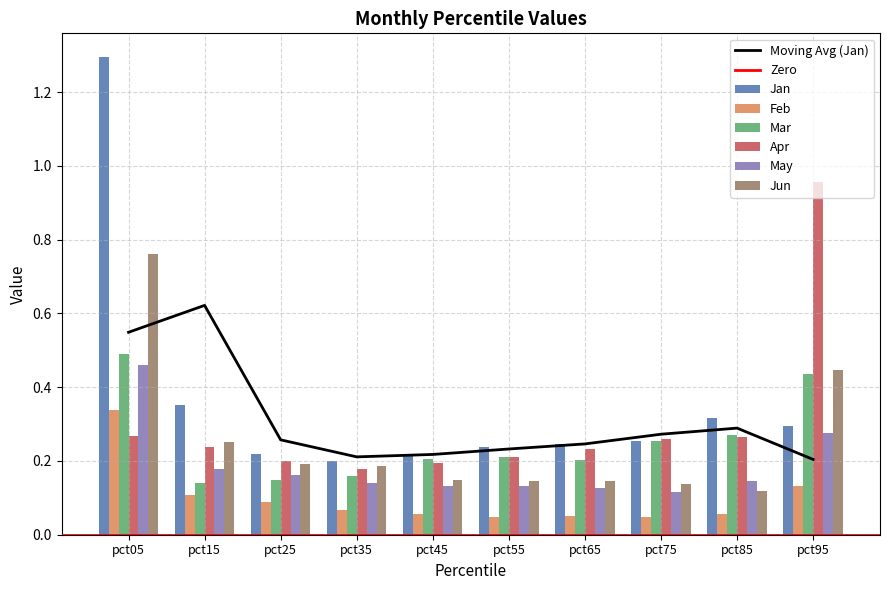

At how many categories does at least one series exceed 0?

10